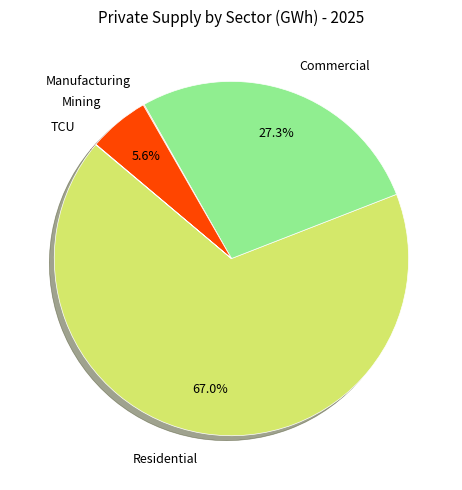

Is there a majority slice in this chart?

Yes